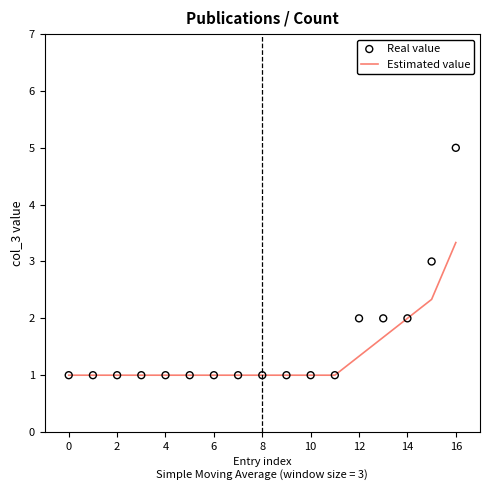

Which series has the largest Y range (max minus min)?

Real value